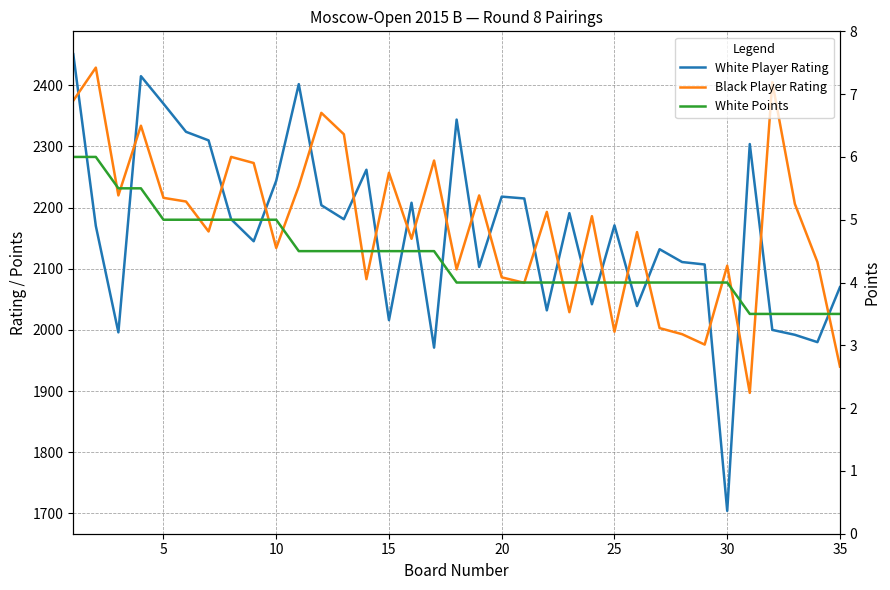

Reading left to right, list all the values displayed in this chart.

White Player Rating: 2451.0	2170.0	1996.0	2415.0	2370.0	2324.0	2310.0	2181.0	2145.0	2244.0	2402.0	2204.0	2181.0	2262.0	2016.0	2208.0	1971.0	2344.0	2103.0	2218.0	2215.0	2032.0	2191.0	2042.0	2171.0	2039.0	2132.0	2111.0	2107.0	1704.0	2304.0	2000.0	1992.0	1980.0	2070.0
Black Player Rating: 2375.0	2429.0	2220.0	2334.0	2216.0	2210.0	2161.0	2283.0	2273.0	2134.0	2235.0	2355.0	2320.0	2083.0	2257.0	2149.0	2277.0	2099.0	2220.0	2086.0	2077.0	2193.0	2029.0	2186.0	1997.0	2160.0	2003.0	1993.0	1976.0	2105.0	1897.0	2405.0	2206.0	2111.0	1940.0
White Points: 6.0	6.0	5.5	5.5	5.0	5.0	5.0	5.0	5.0	5.0	4.5	4.5	4.5	4.5	4.5	4.5	4.5	4.0	4.0	4.0	4.0	4.0	4.0	4.0	4.0	4.0	4.0	4.0	4.0	4.0	3.5	3.5	3.5	3.5	3.5